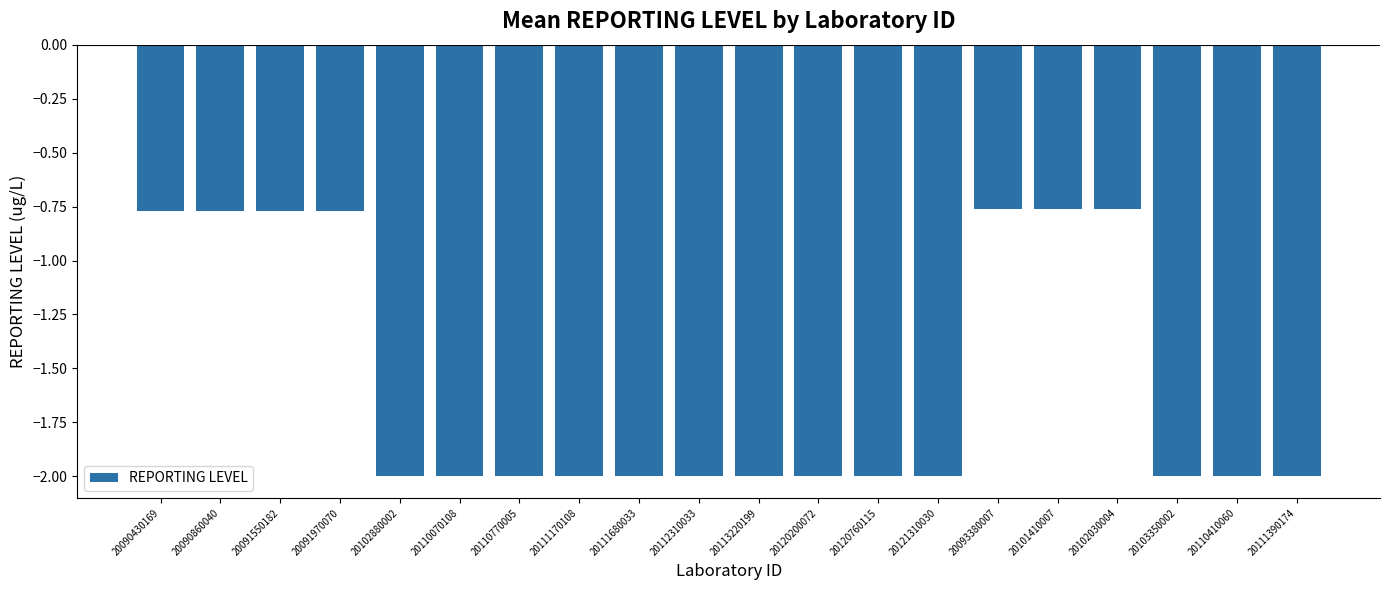

What is the minimum value shown in the chart?

-2.0